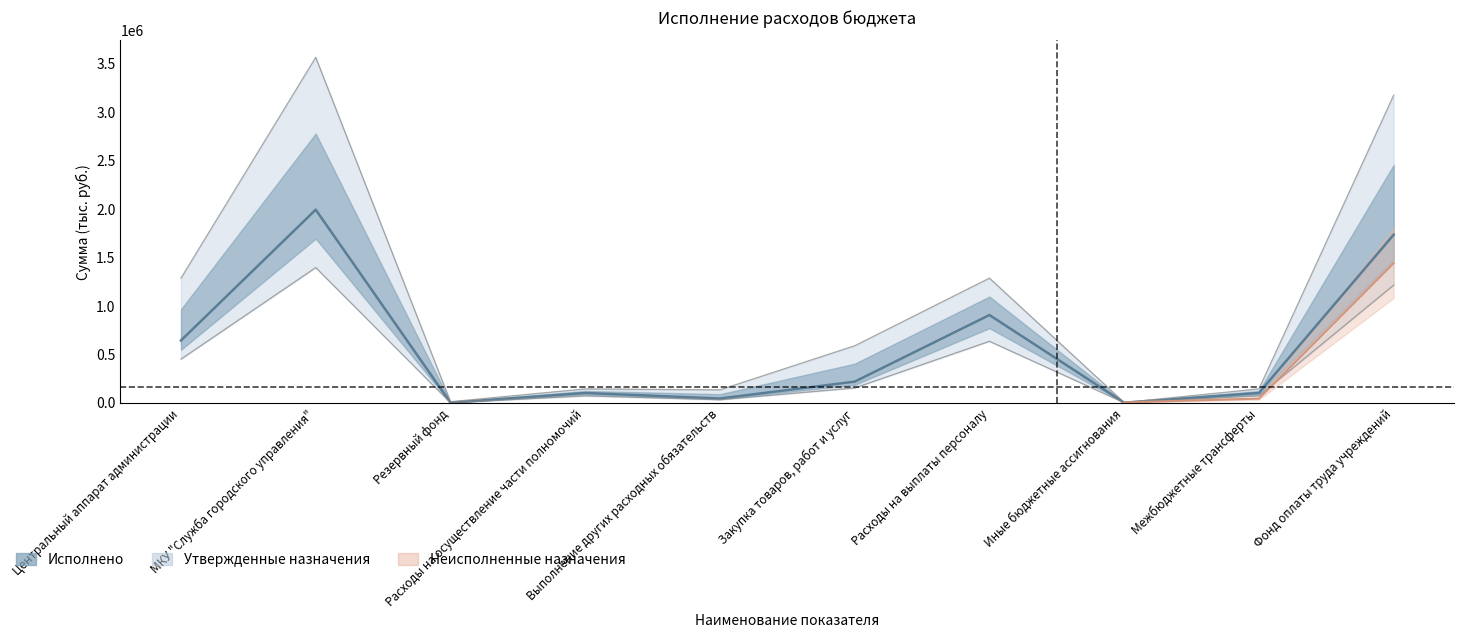

What is the value of the 9th point from the left?

100000.0